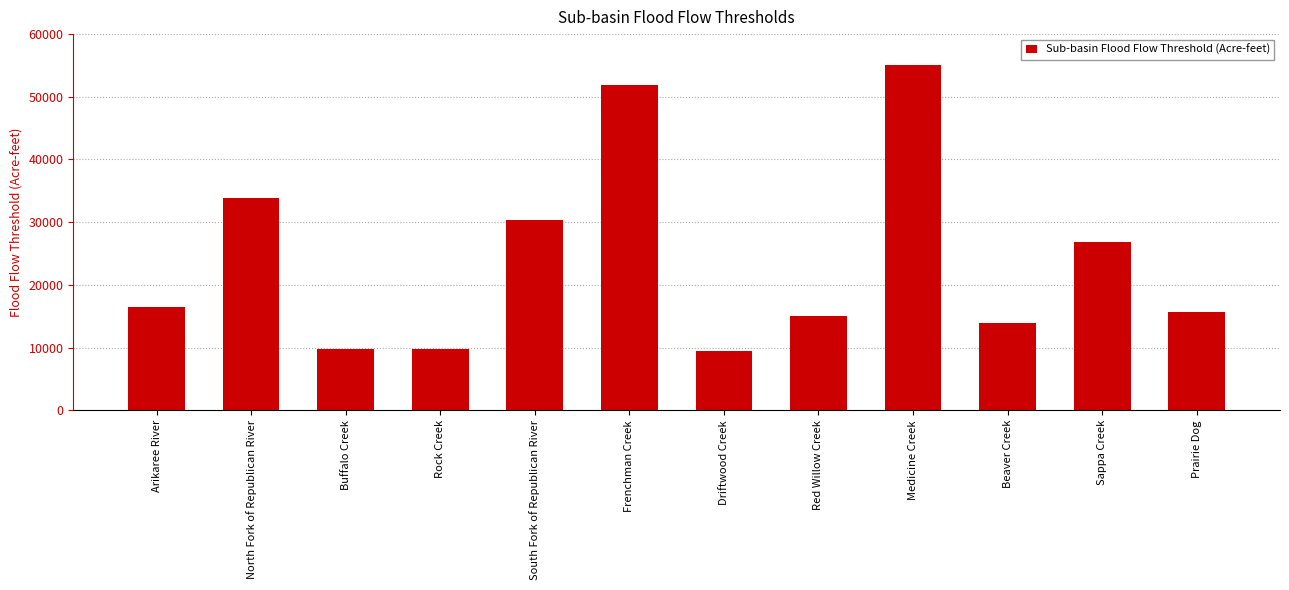

Reading left to right, transcribe all the data shown in this chart.

Arikaree River=16400	North Fork of Republican River=33900	Buffalo Creek=9800	Rock Creek=9800	South Fork of Republican River=30400	Frenchman Creek=51900	Driftwood Creek=9400	Red Willow Creek=15100	Medicine Creek=55100	Beaver Creek=13900	Sappa Creek=26900	Prairie Dog=15700